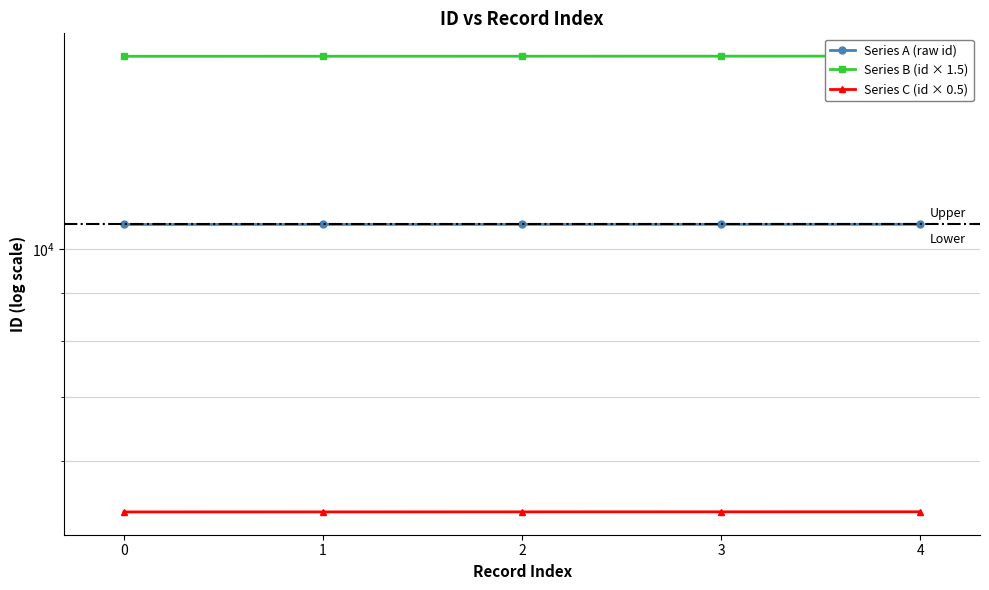

Reading right to left, extract all data points from this chart.

Series A (raw id): 10609.0	10608.0	10607.0	10606.0	10605.0
Series B (id × 1.5): 15913.5	15912.0	15910.5	15909.0	15907.5
Series C (id × 0.5): 5304.5	5304.0	5303.5	5303.0	5302.5